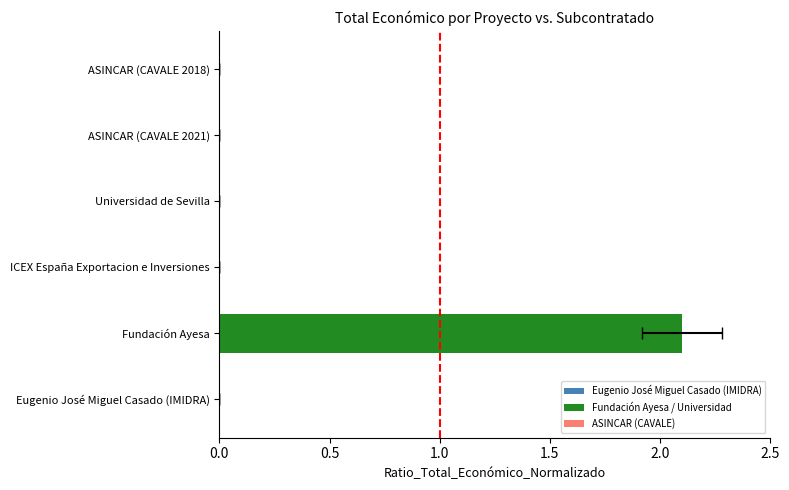

List the labels in order of value, largest first.

Fundación Ayesa, ASINCAR (CAVALE 2018), Universidad de Sevilla, ICEX España Exportacion e Inversiones, ASINCAR (CAVALE 2021), Eugenio José Miguel Casado (IMIDRA)